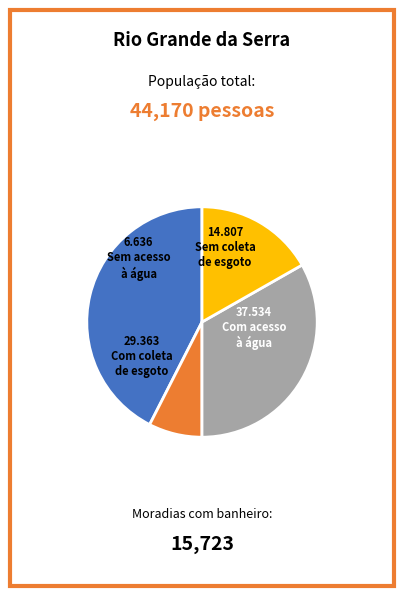

Is there a majority slice in this chart?

No